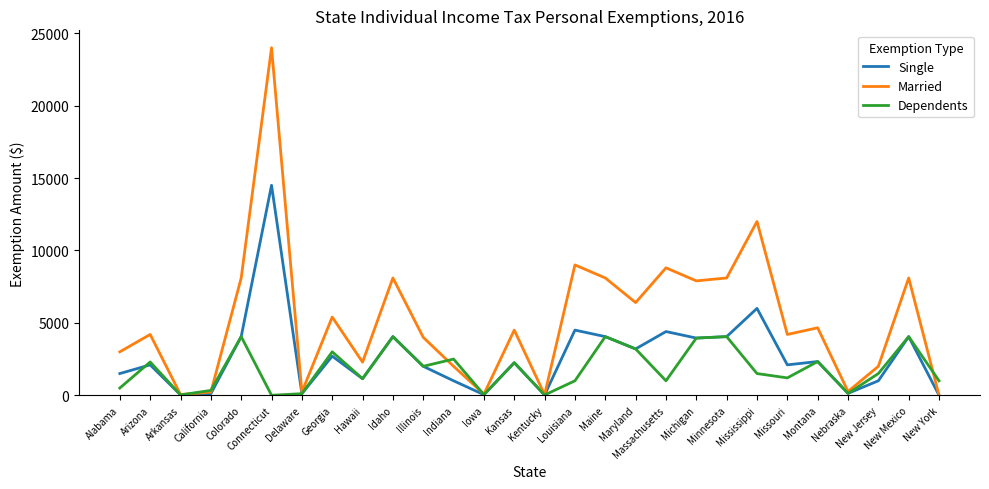

What value does the Single series have at Illinois, to the nearest 50?

2000